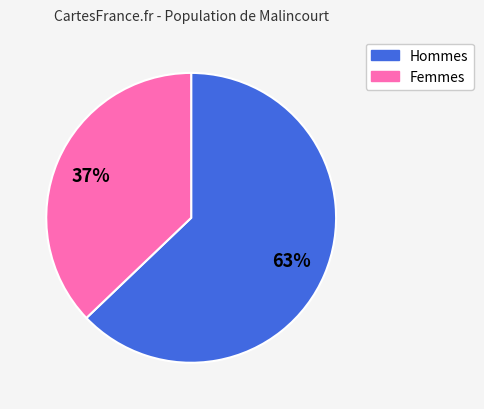

Is Hommes the majority of the pie?

Yes